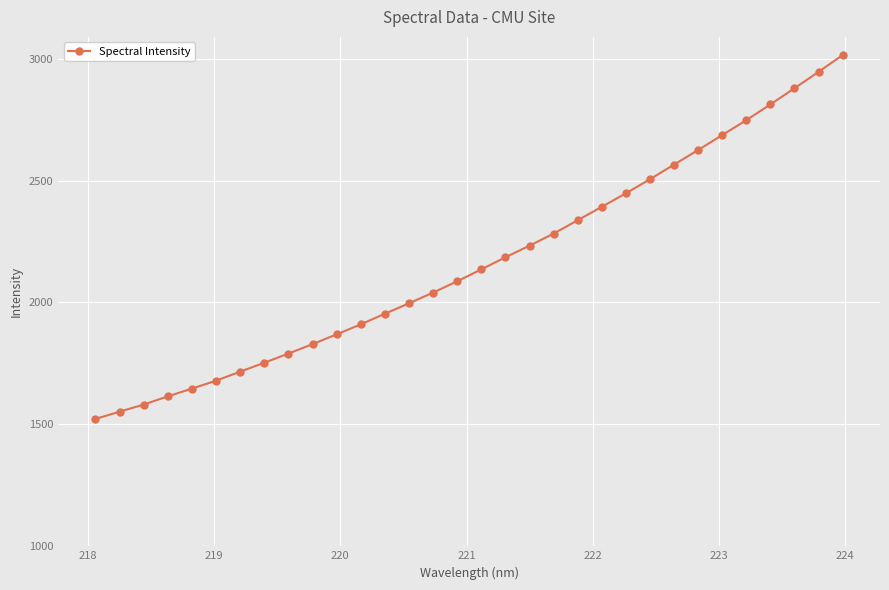

What is the greatest value displayed?

3014.5